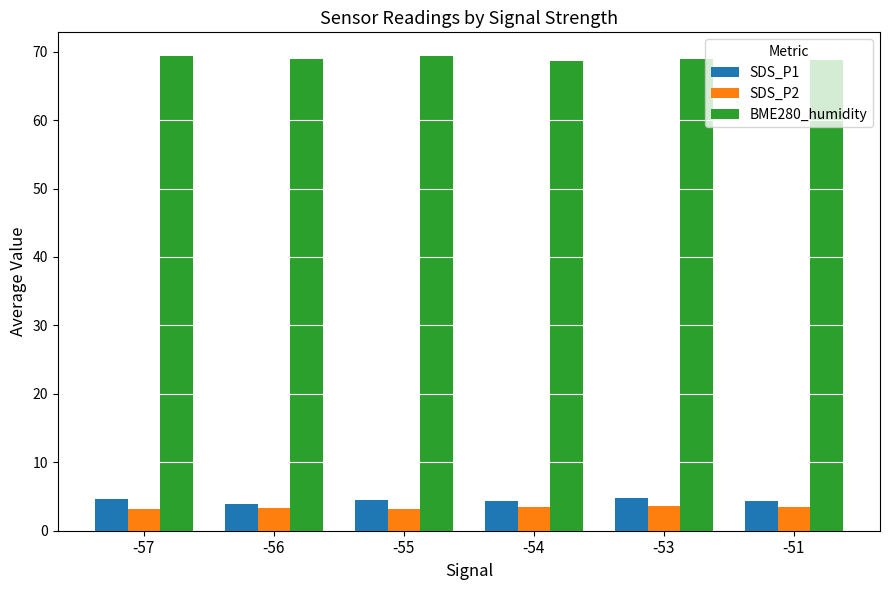

What is the spread (max minus min) of values at -53?

65.3